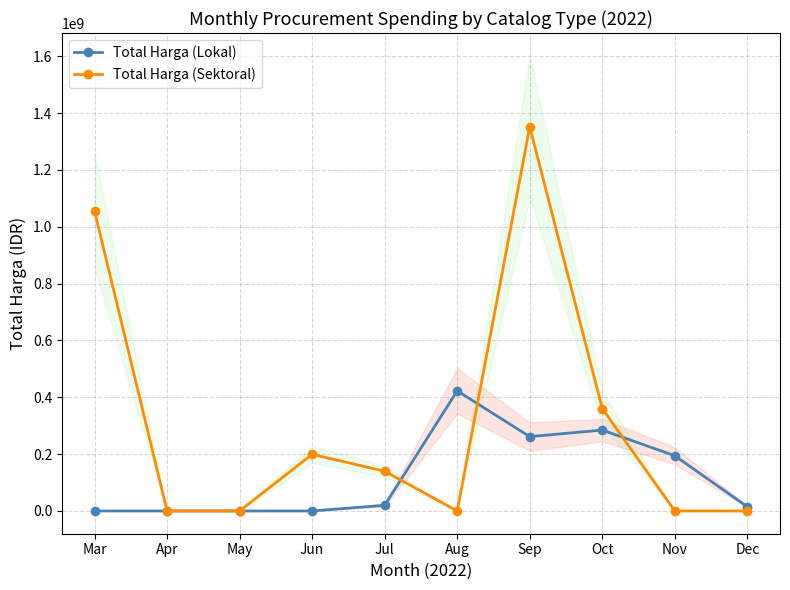

How many values in the Total Harga (Sektoral) series exceed 139800000?

4